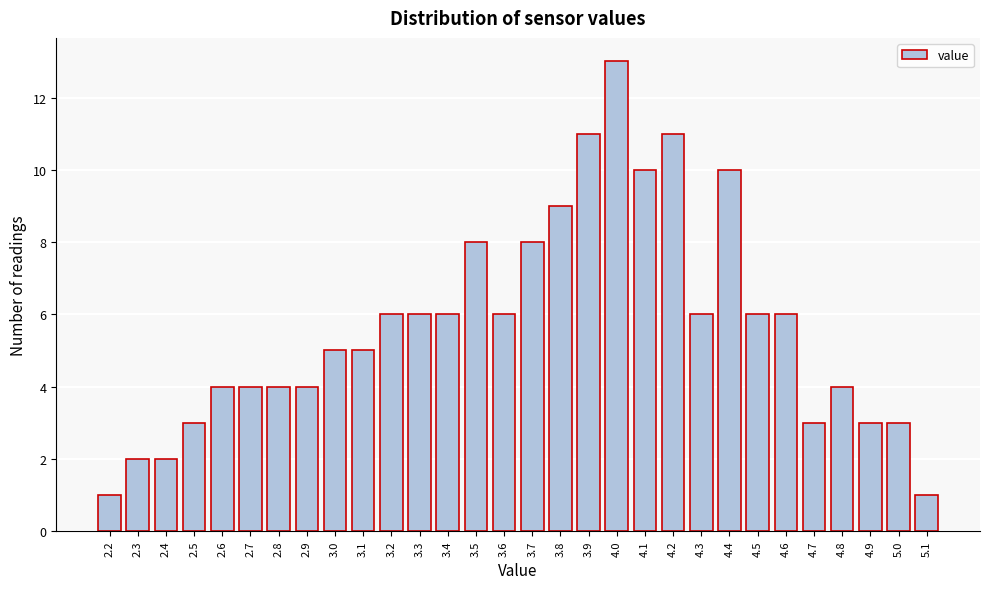

Reading right to left, extract all data points from this chart.

1	3	3	4	3	6	6	10	6	11	10	13	11	9	8	6	8	6	6	6	5	5	4	4	4	4	3	2	2	1